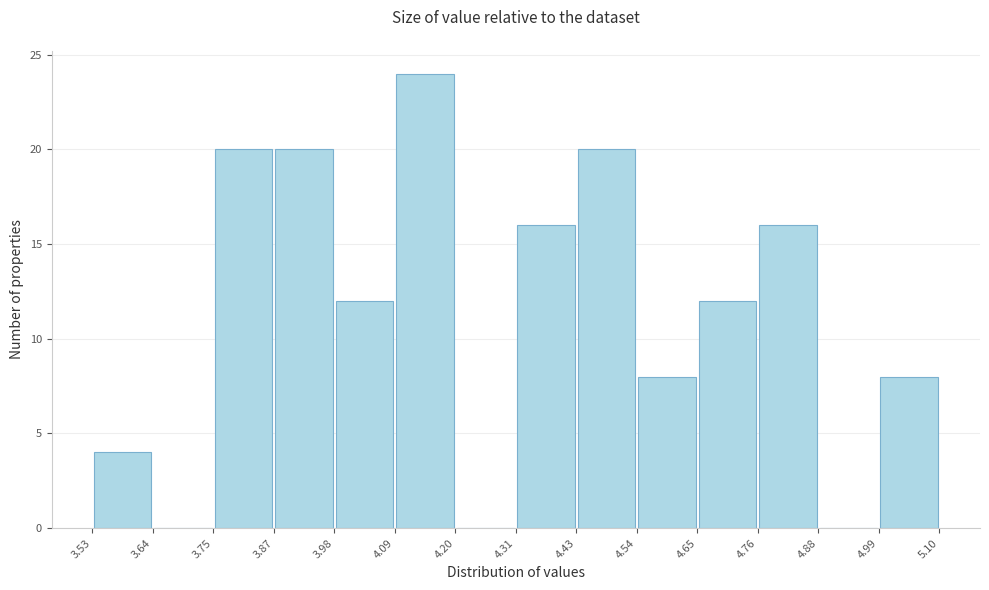

Reading left to right, list every bar in this chart as the range it spans on the x-axis followed by its height. The values are not printed on the chart, so give them approximately, as read against the axis.

3.53 to 3.64: 4
3.64 to 3.75: 0
3.75 to 3.87: 20
3.87 to 3.98: 20
3.98 to 4.09: 12
4.09 to 4.20: 24
4.20 to 4.31: 0
4.31 to 4.43: 16
4.43 to 4.54: 20
4.54 to 4.65: 8
4.65 to 4.76: 12
4.76 to 4.88: 16
4.88 to 4.99: 0
4.99 to 5.10: 8